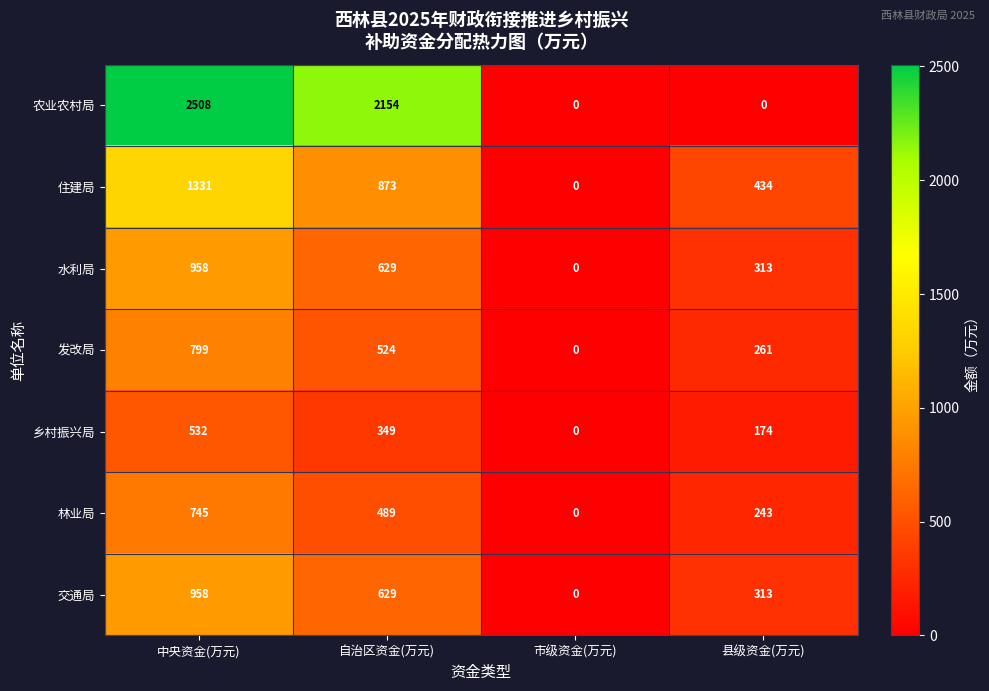

What is the difference between the 发改局 values at 自治区资金(万元) and 县级资金(万元)?

263